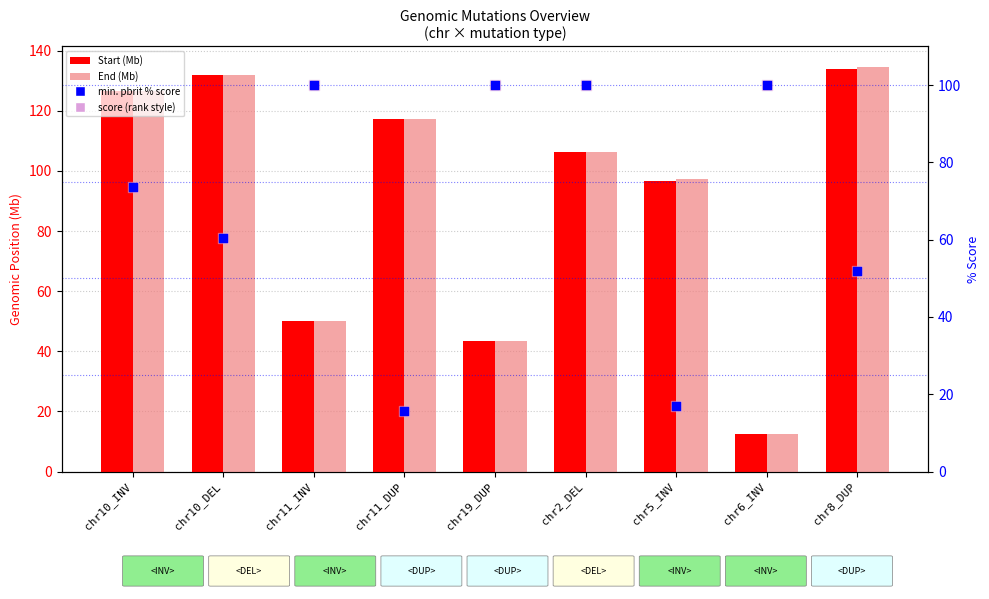

Which series reaches the minimum Y coordinate?

Start (Mb)